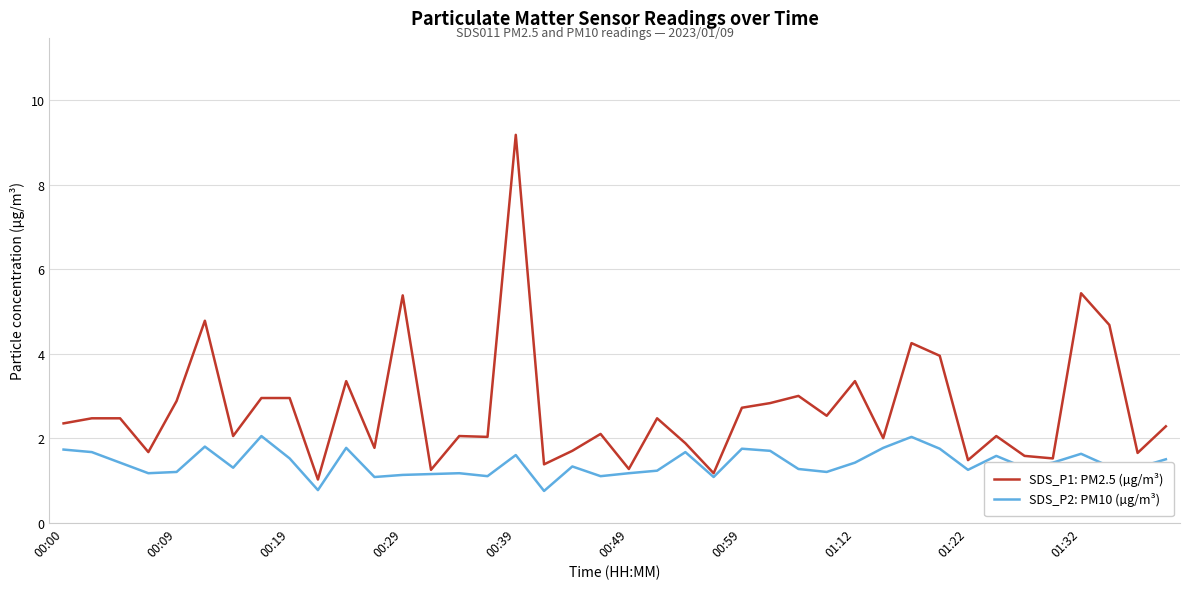

List the series in order of their peak value, lowest first.

SDS_P2: PM10 (µg/m³), SDS_P1: PM2.5 (µg/m³)